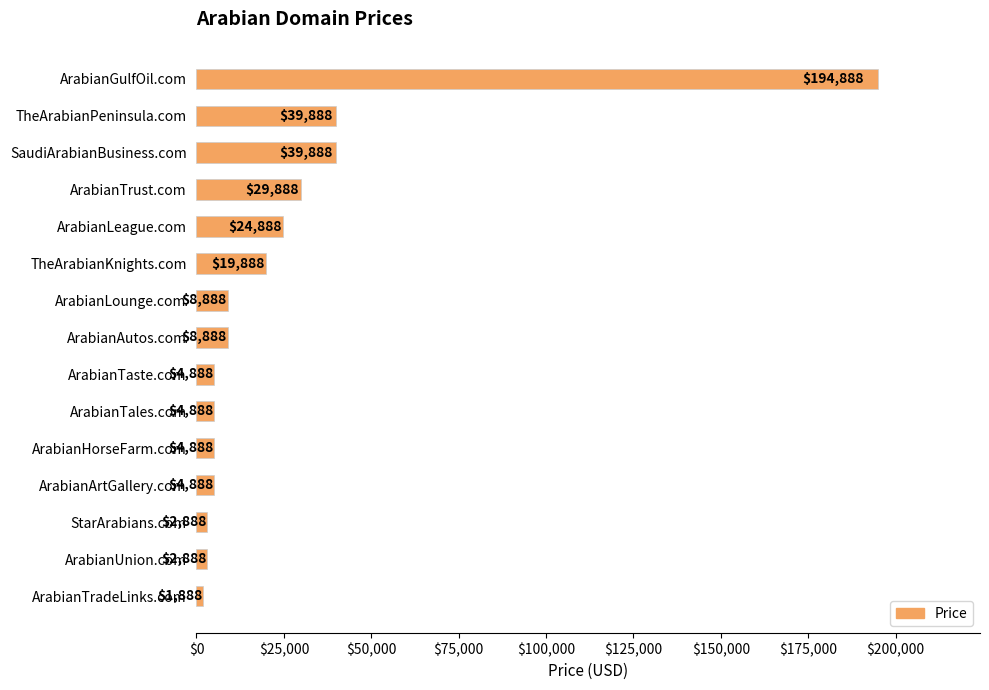

The chart shows a value of 134158 at ArabianGulfOil.com. True or false?

False